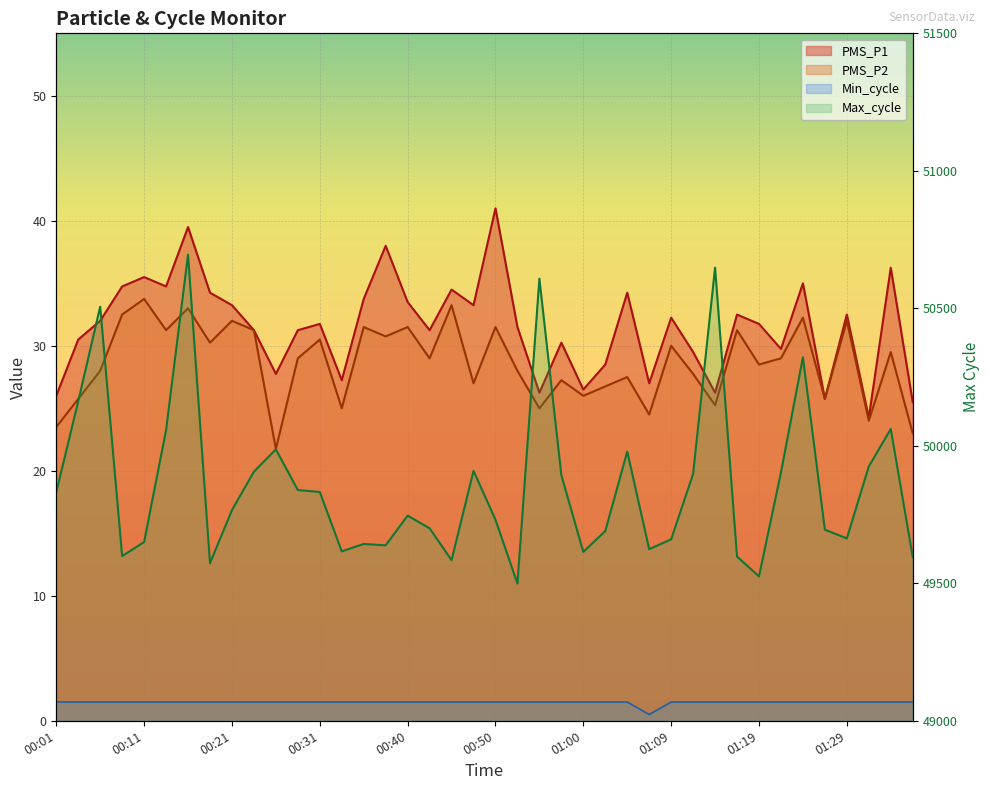

What is the highest value of the PMS_P1 series?

41.0